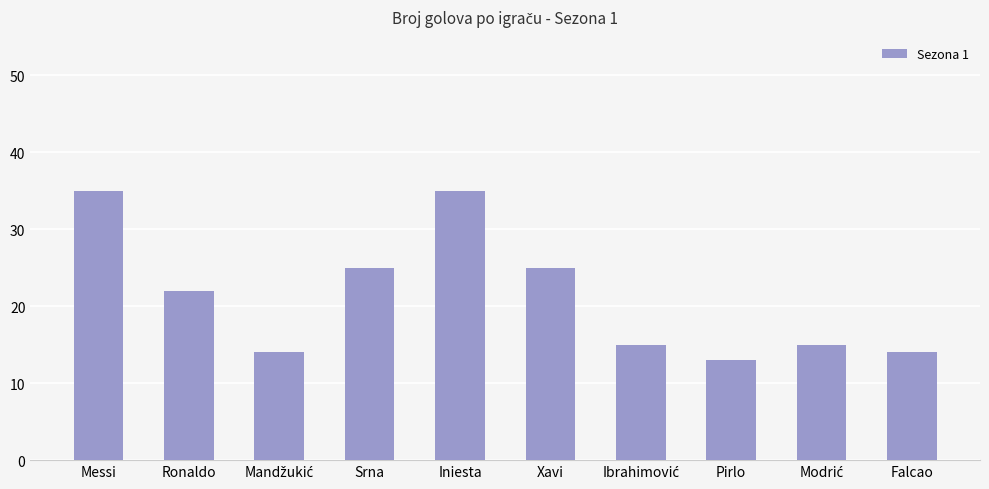

What position from the right is Iniesta?

6